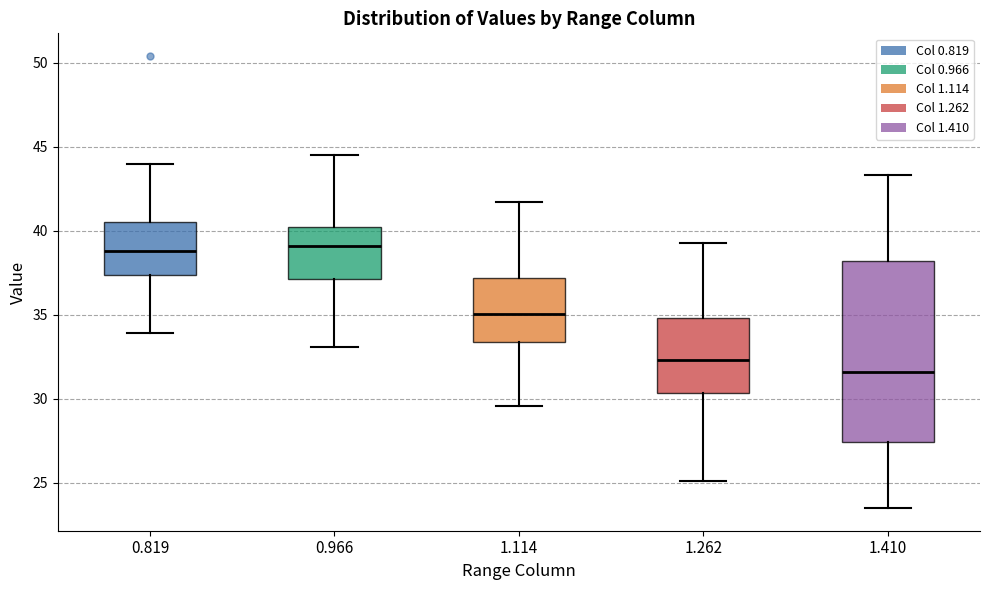

Which box is the tallest, from its lower edge to its upper edge?

1.410